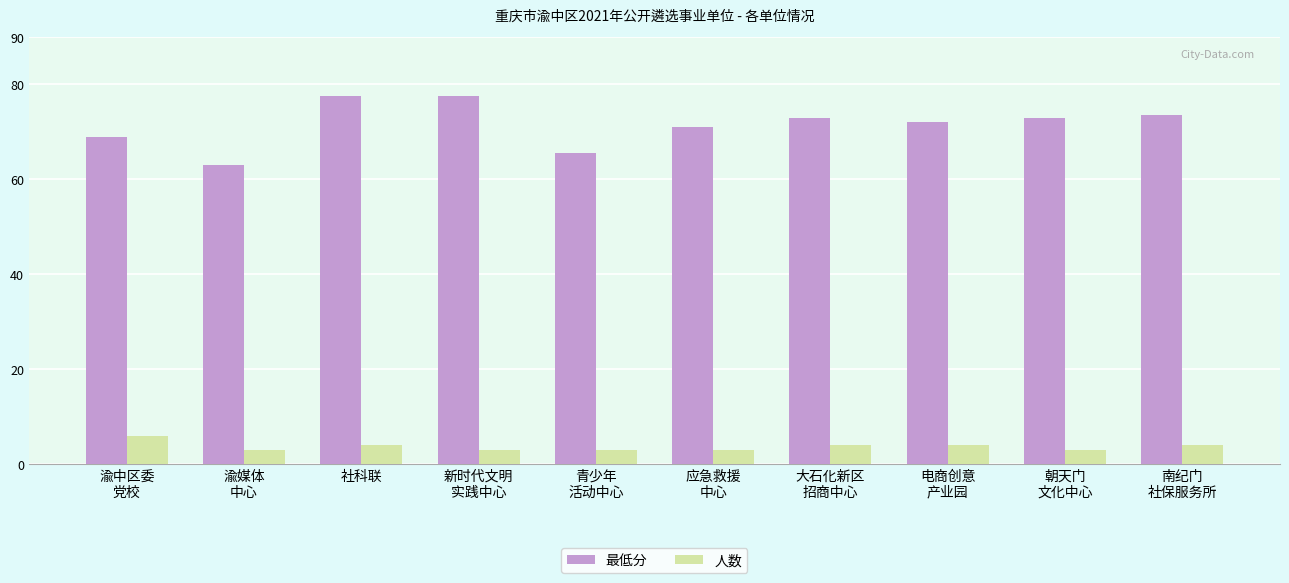

What is the difference between the maximum and minimum values in the 最低分 series?

14.5